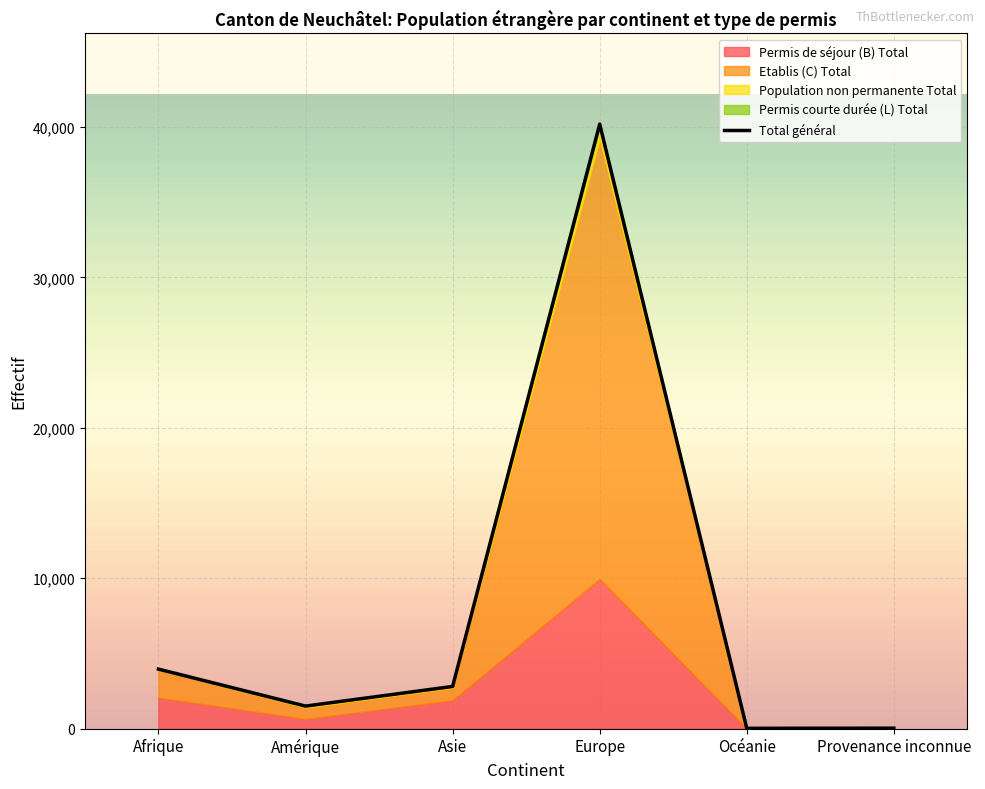

List the labels in order of value, smallest first.

Océanie, Provenance inconnue, Amérique, Asie, Afrique, Europe